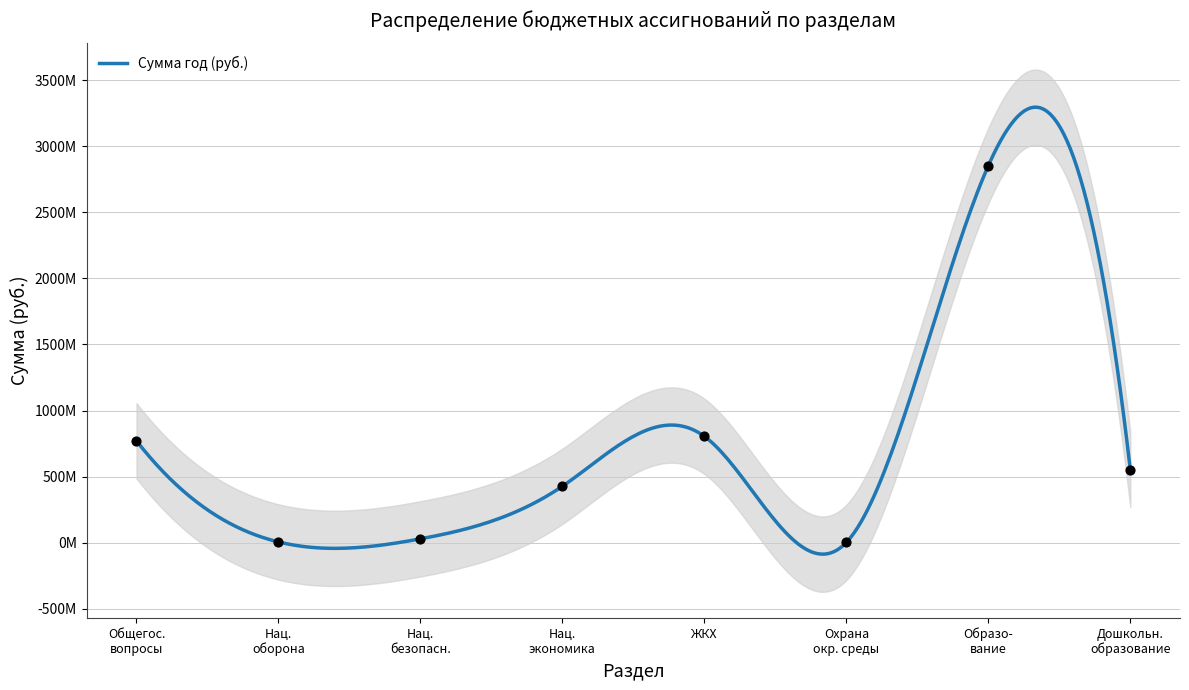

What is the change in value from Общегос. вопросы to ЖКХ?

+34060020